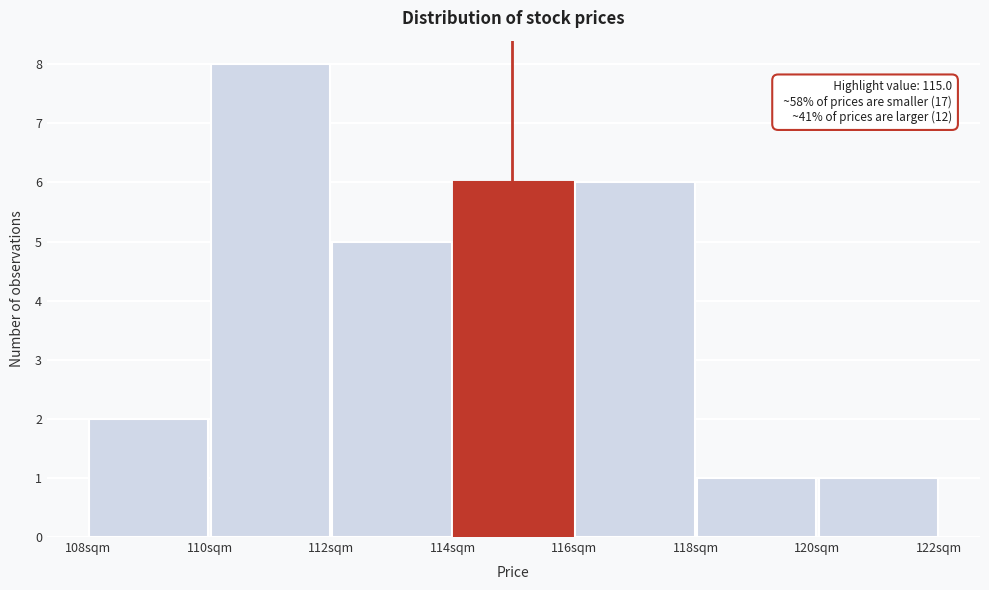

Which range on the x-axis has the tallest bar?

110 to 112